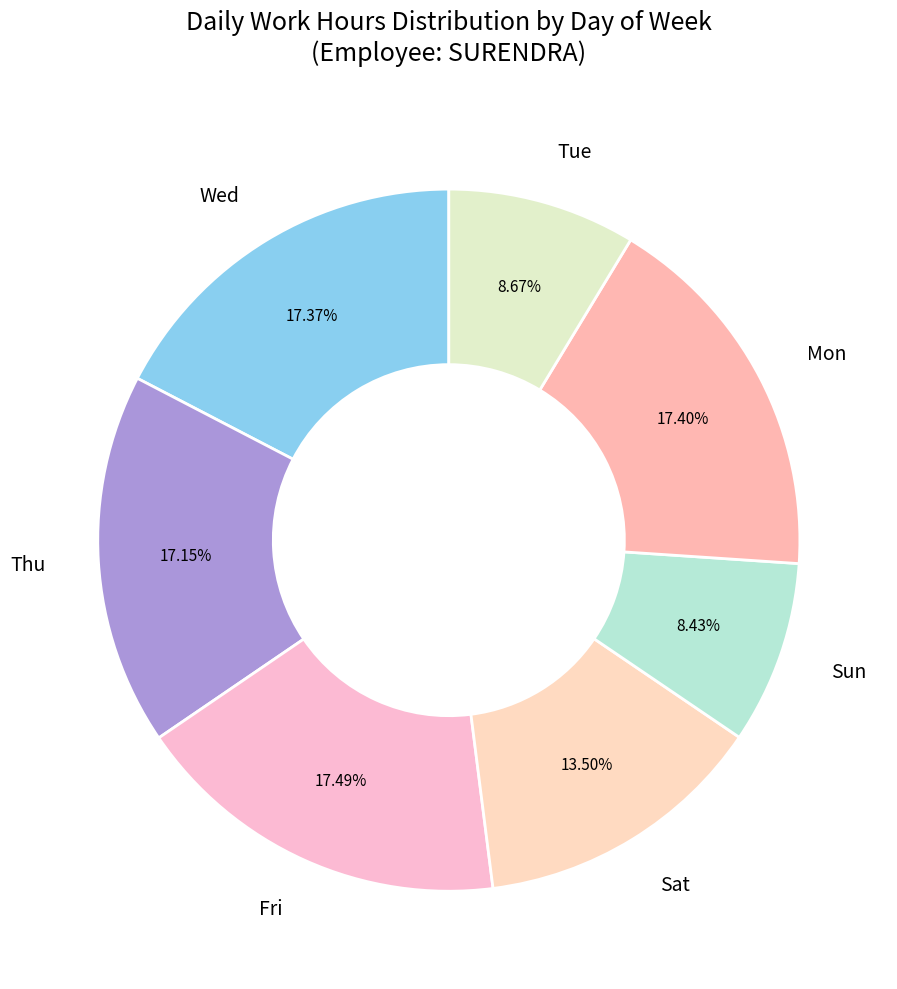

Between Sun and Mon, which is larger?

Mon